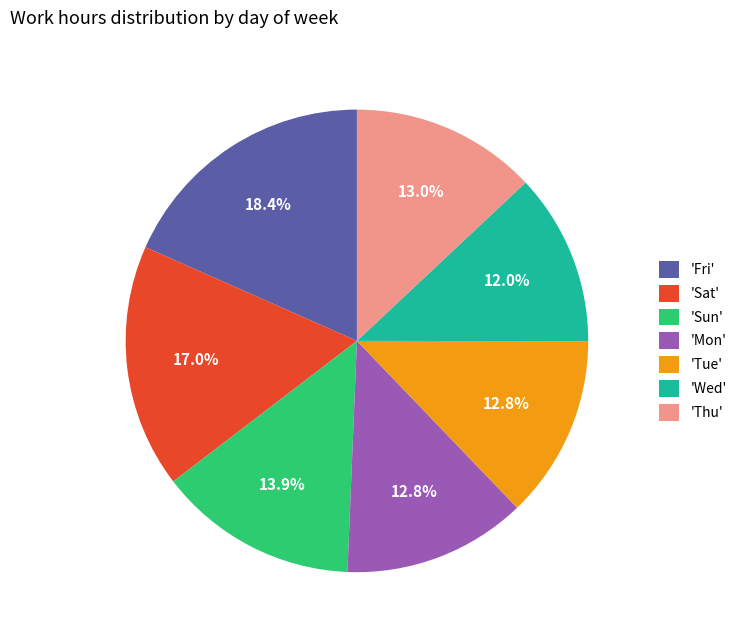

What is the smallest slice in the pie chart?

'Wed'